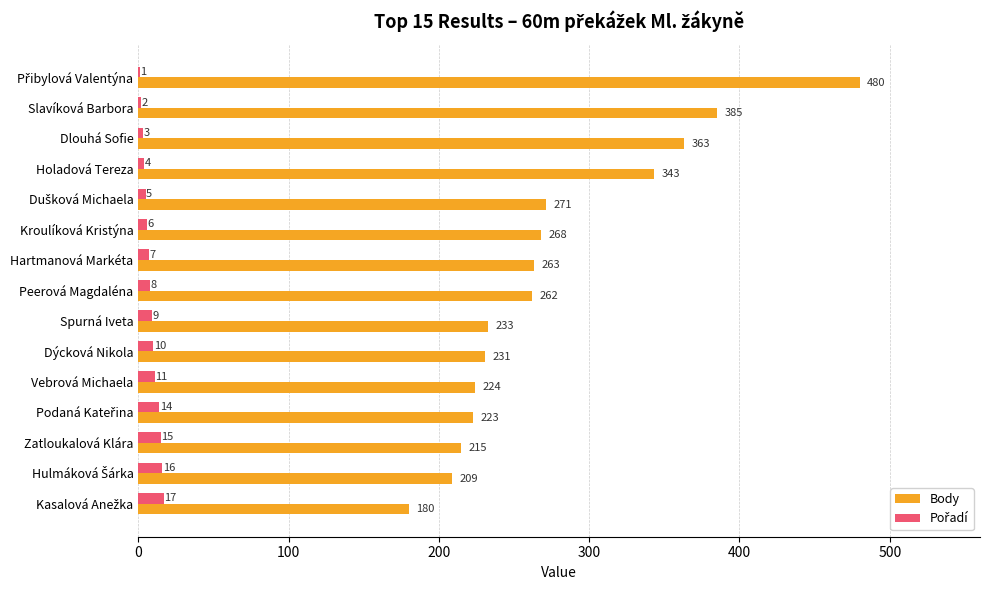

At which label is Body closest to 330?

Holadová Tereza